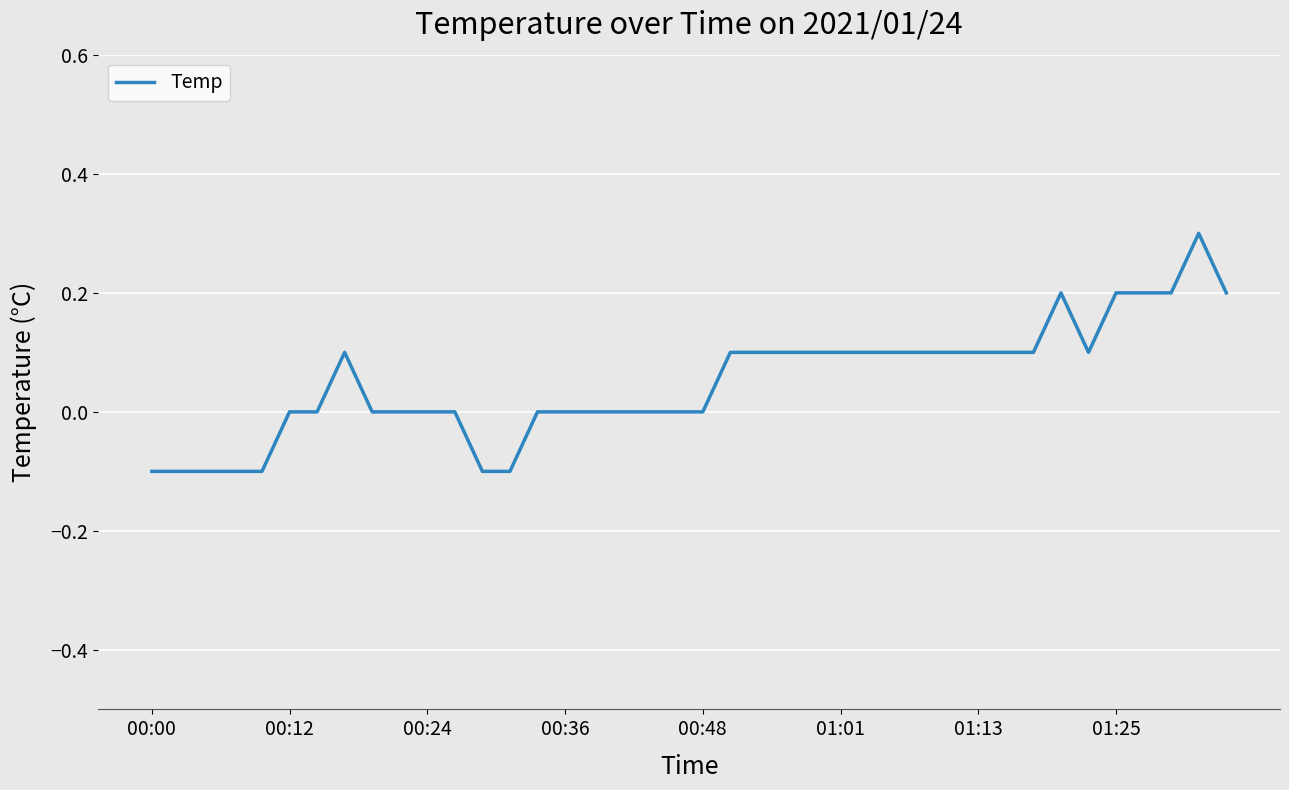

How many values are between 0 and 1?

33